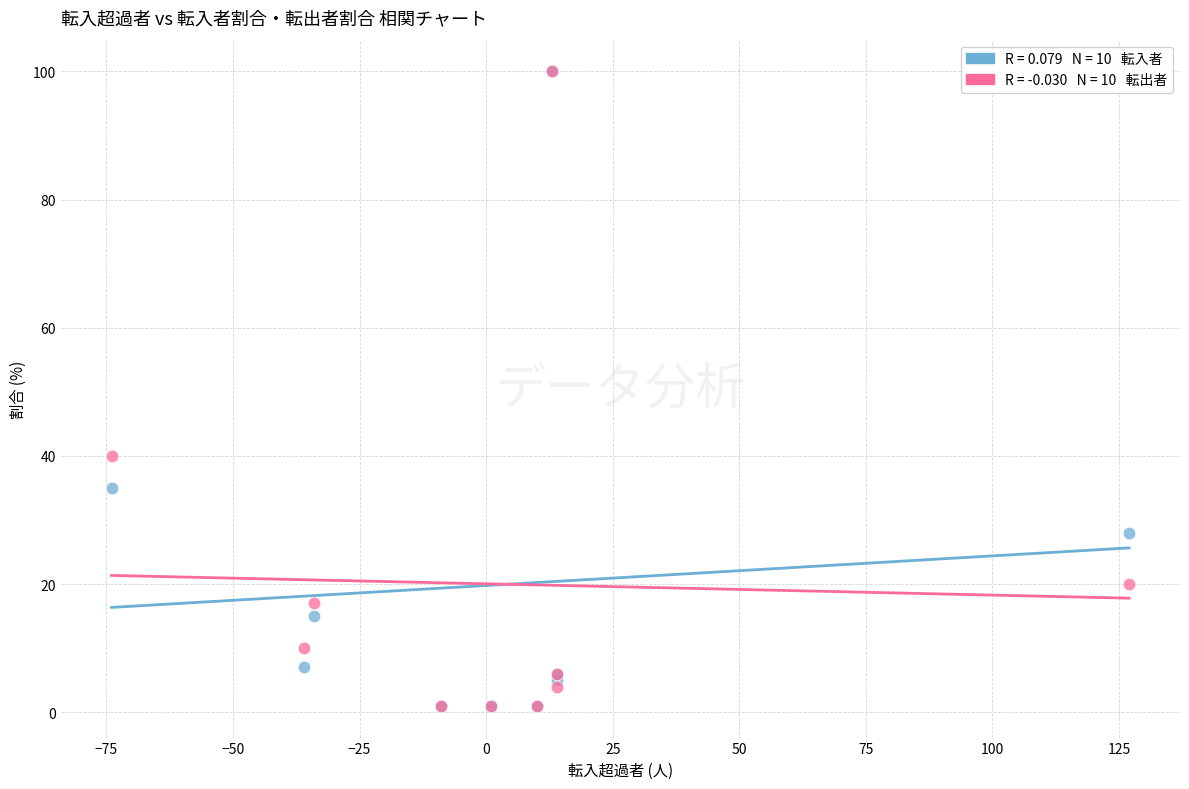

Across all series, what Y value is closest to 50?

40